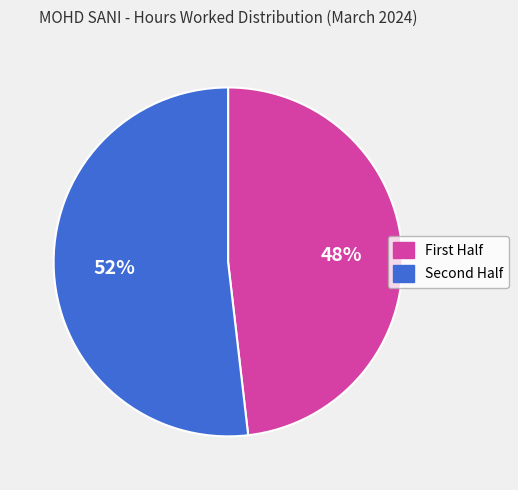

Rank the categories by value from highest to lowest.

Second Half, First Half